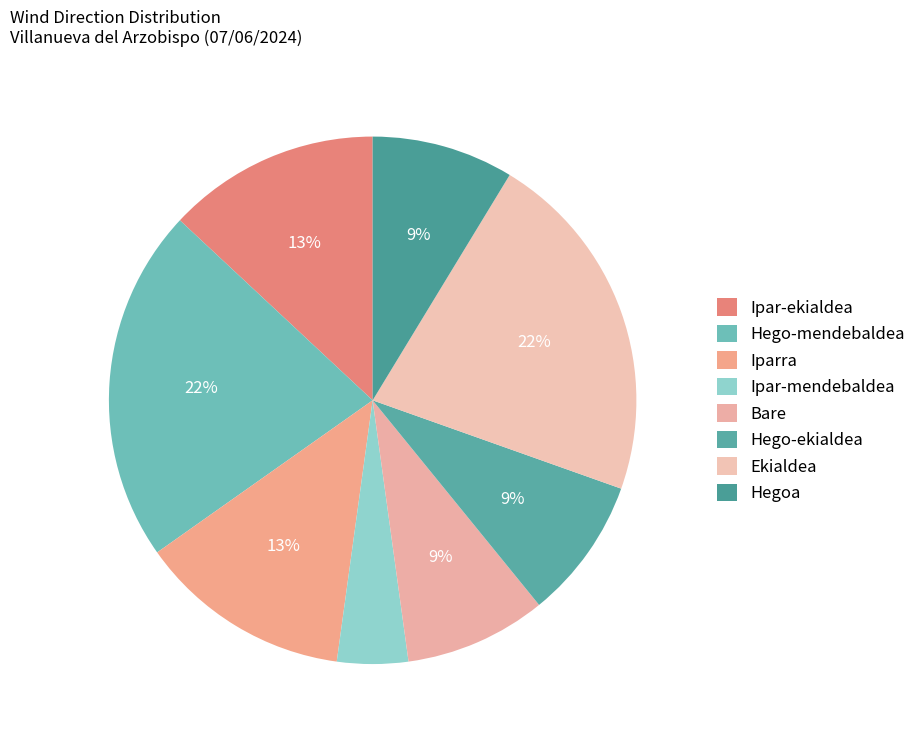

True or false: Hego-mendebaldea accounts for 16% of the total.

False